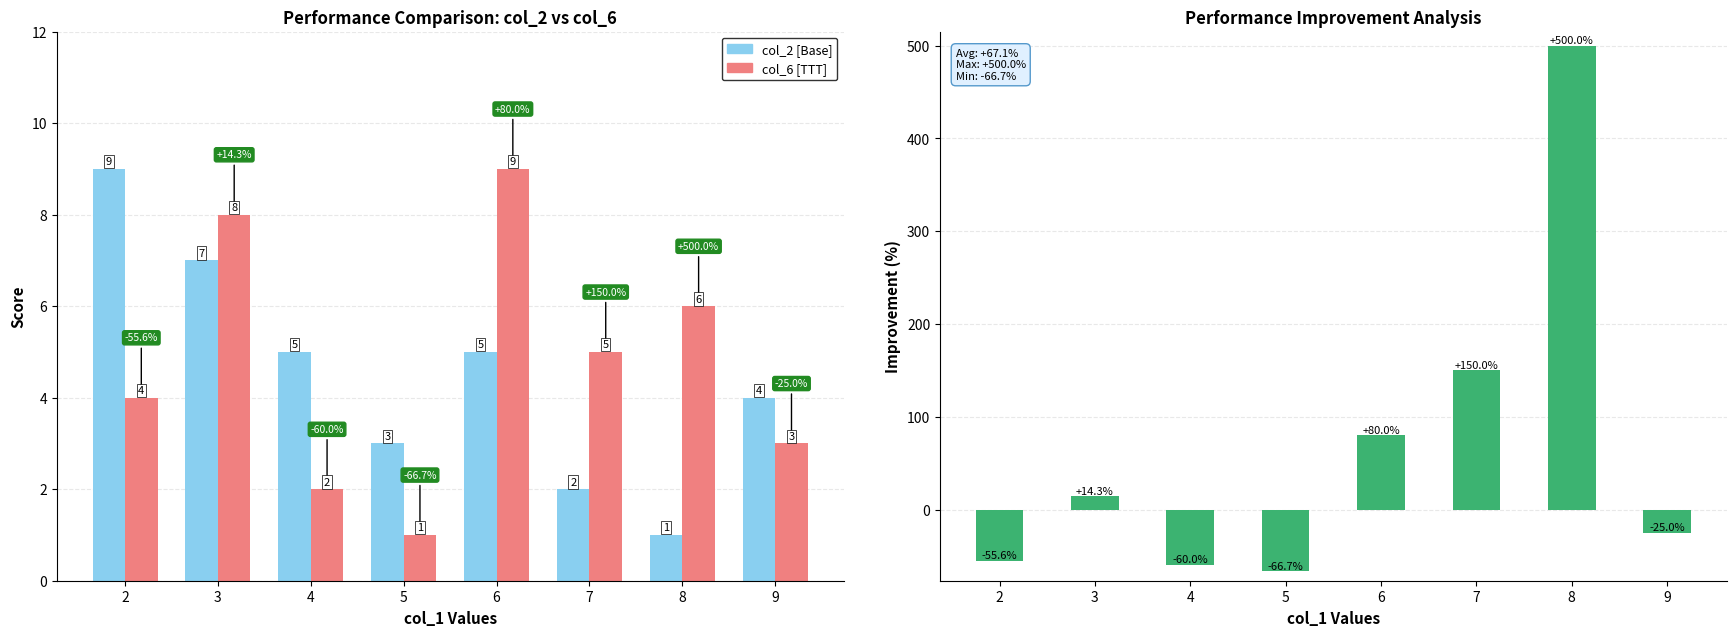

At which label does col_2 [Base] first exceed 5?

2